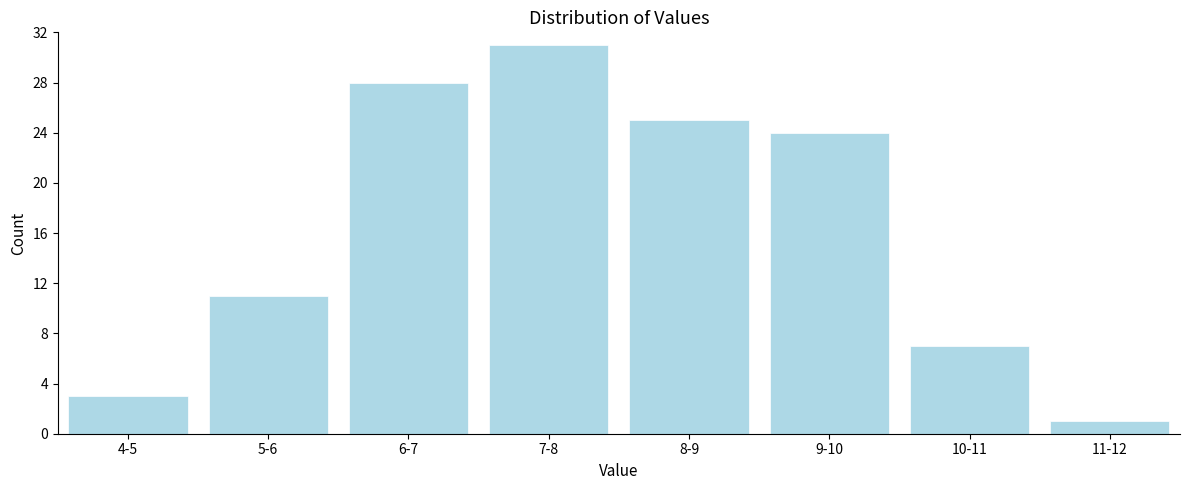

Reading left to right, transcribe all the data shown in this chart.

3	11	28	31	25	24	7	1